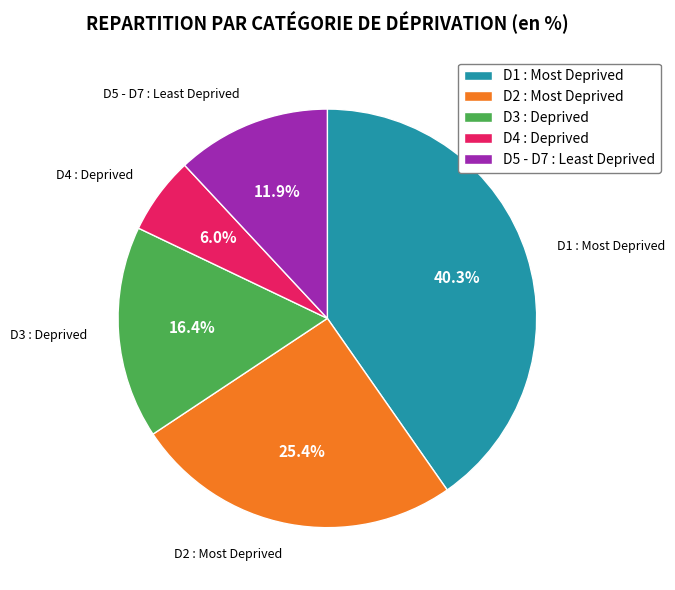

Is it true that D4 : Deprived is 11% of the pie?

False